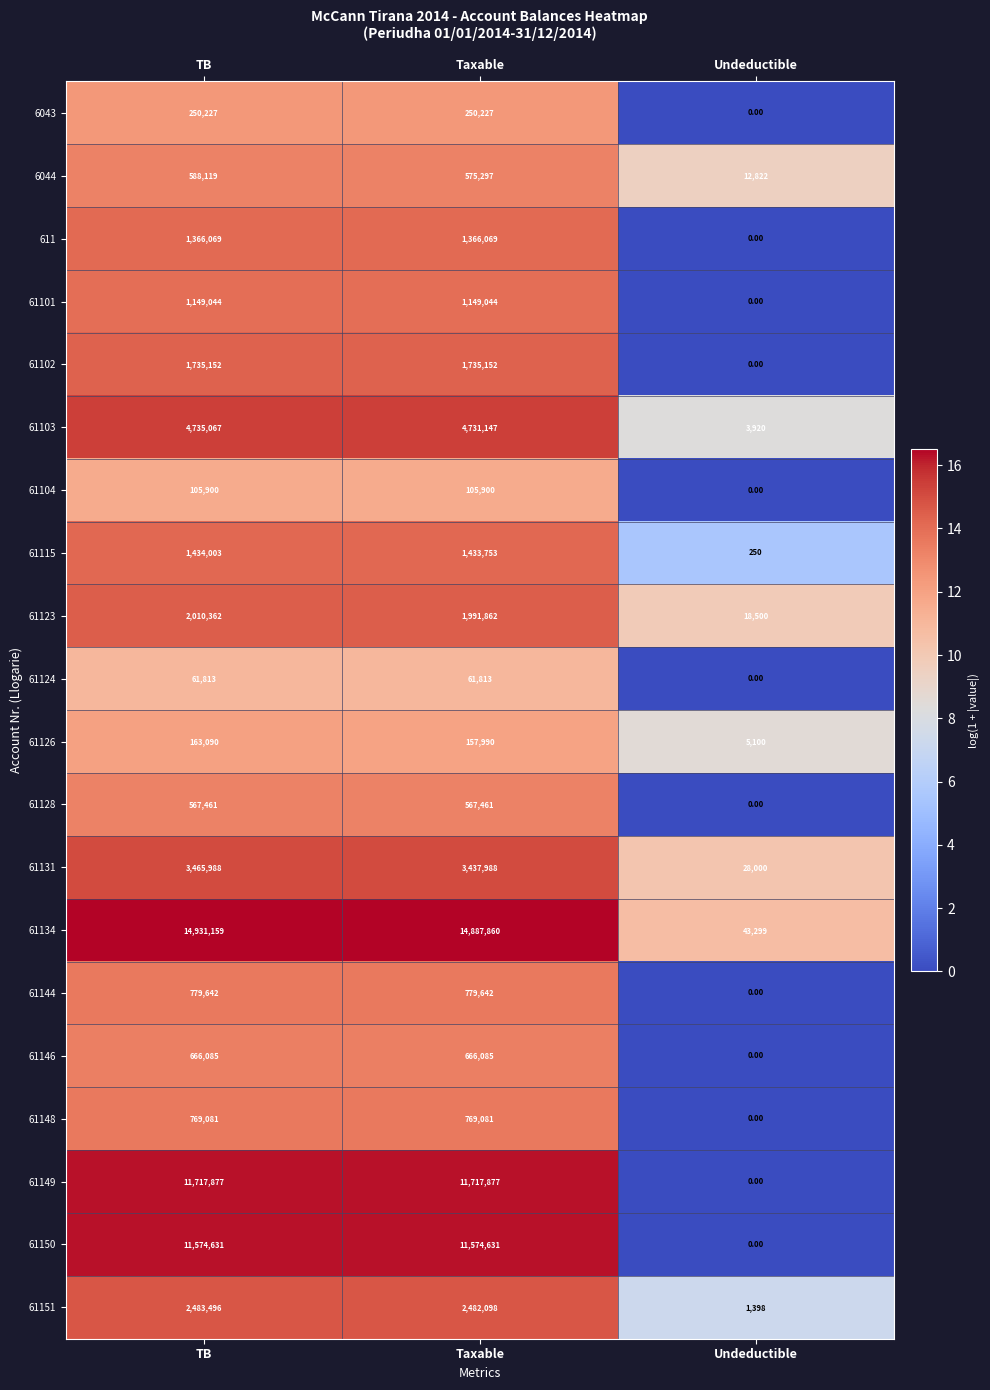

At which category is the sum across all series the highest?

TB